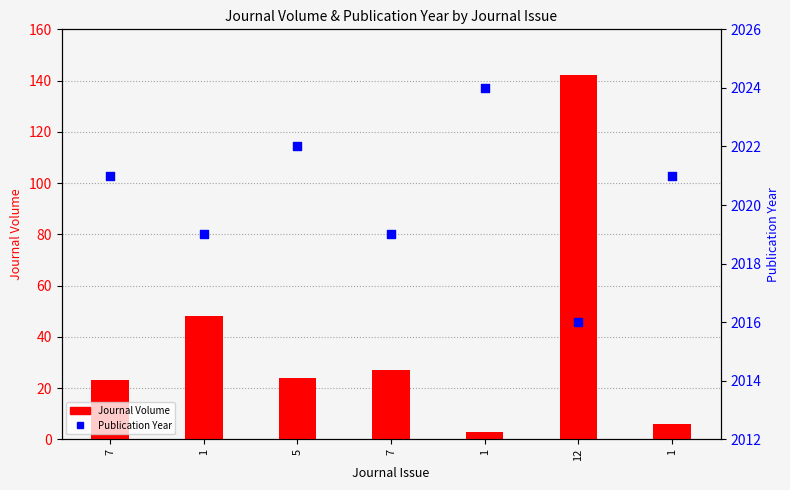

Which series contains the lowest Y value?

Journal Volume